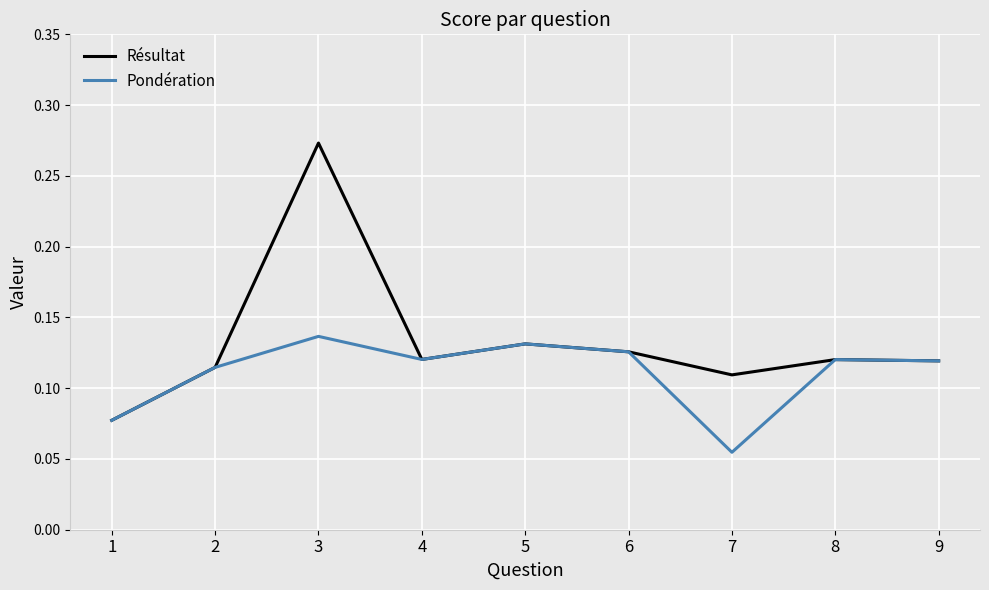

Which series has the widest spread of values?

Résultat